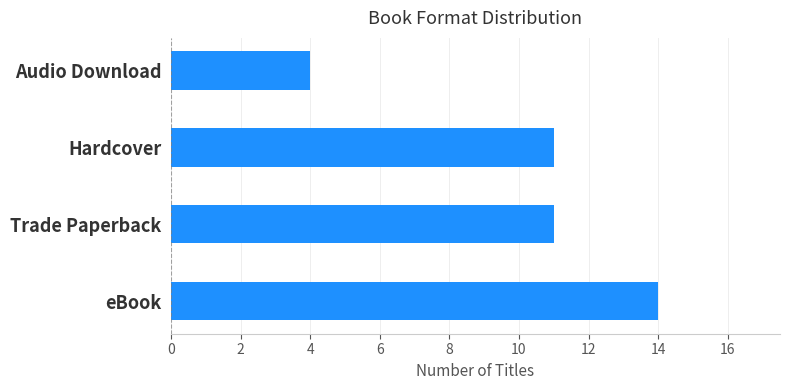

Approximately how many times larger is the value at eBook compared to Trade Paperback?

1.3